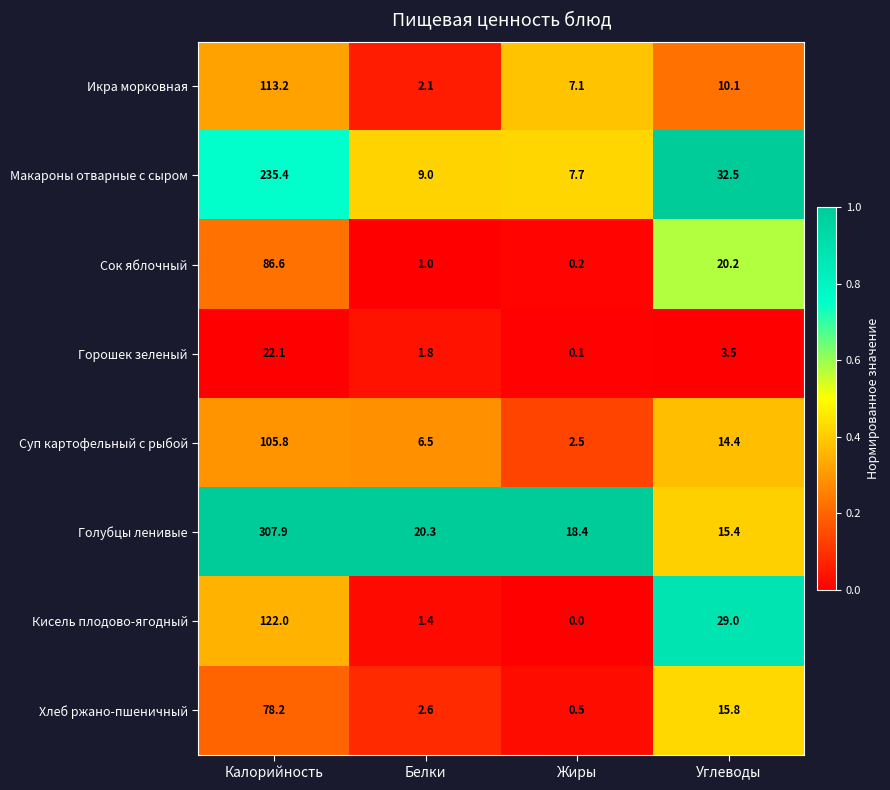

Which series has the largest range (max minus min)?

Голубцы ленивые